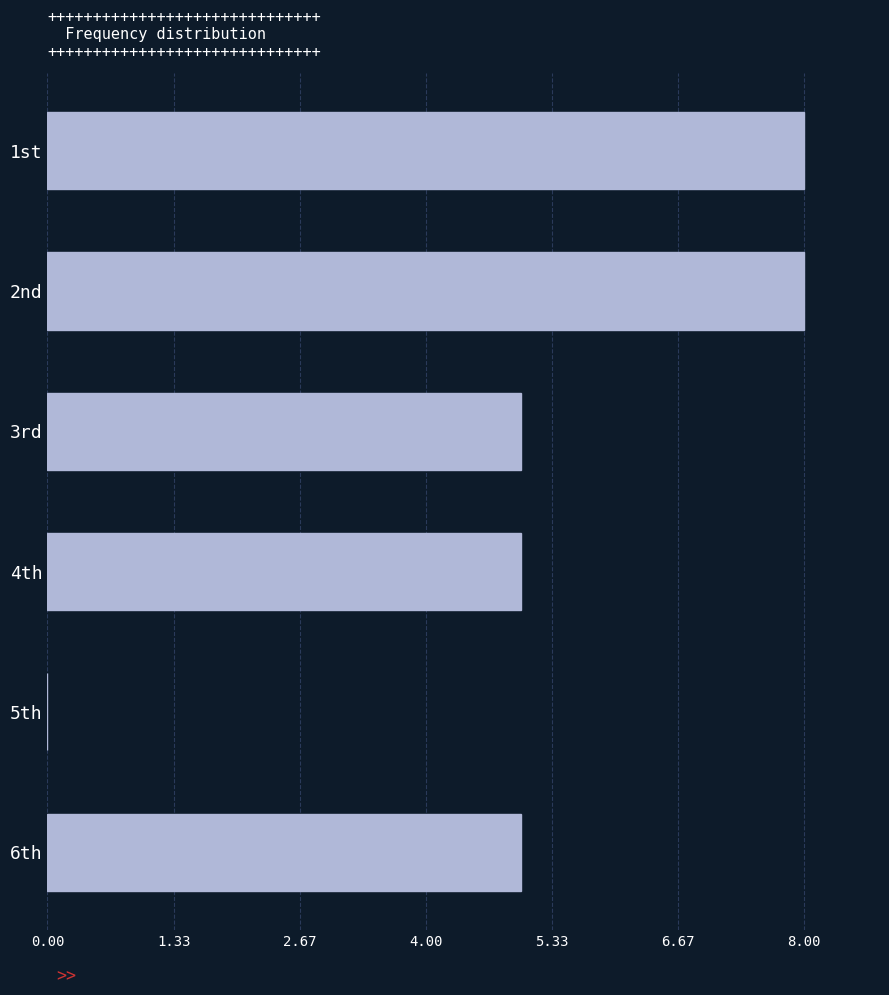

How many series are shown in this chart?

1